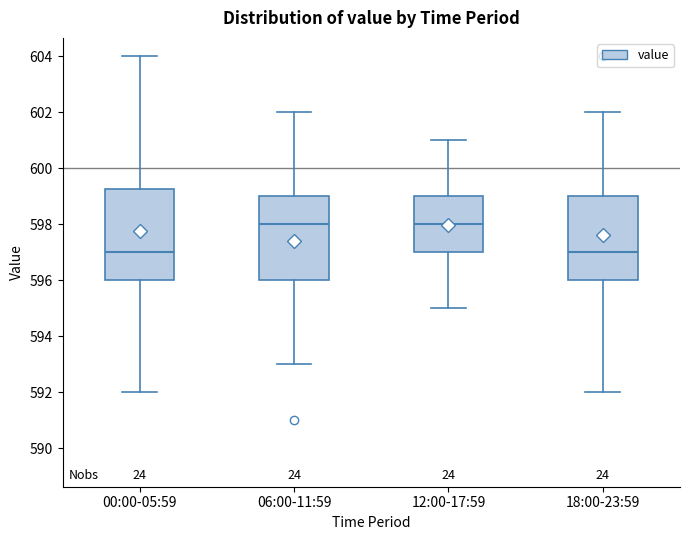

Comparing the boxes themselves (not the whiskers), which one is the tallest?

00:00-05:59